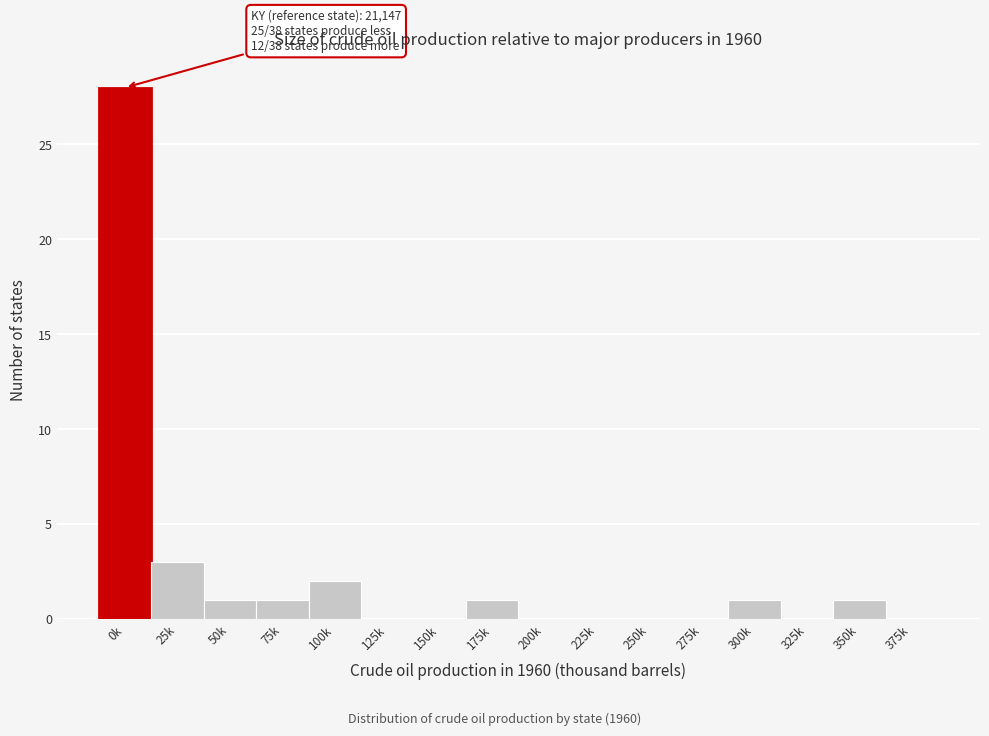

Reading left to right, list all the values displayed in this chart.

0k=28	25k=3	50k=1	75k=1	100k=2	125k=0	150k=0	175k=1	200k=0	225k=0	250k=0	275k=0	300k=1	325k=0	350k=1	375k=0